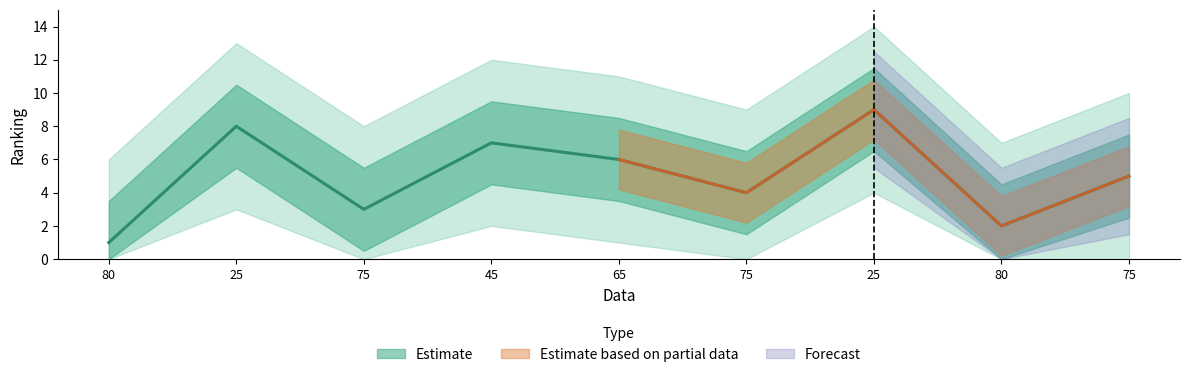

What is the difference between the values at 25 and 65?

3